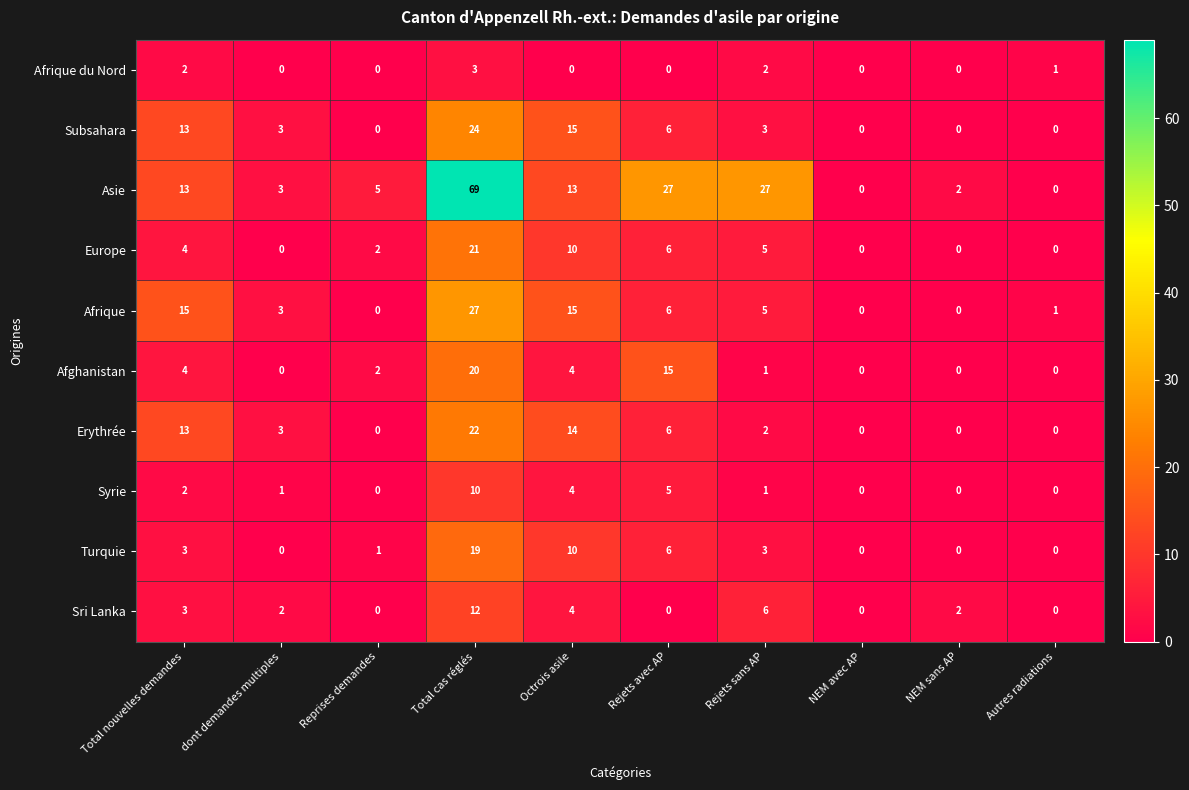

How many Syrie values are between 0 and 4?

8